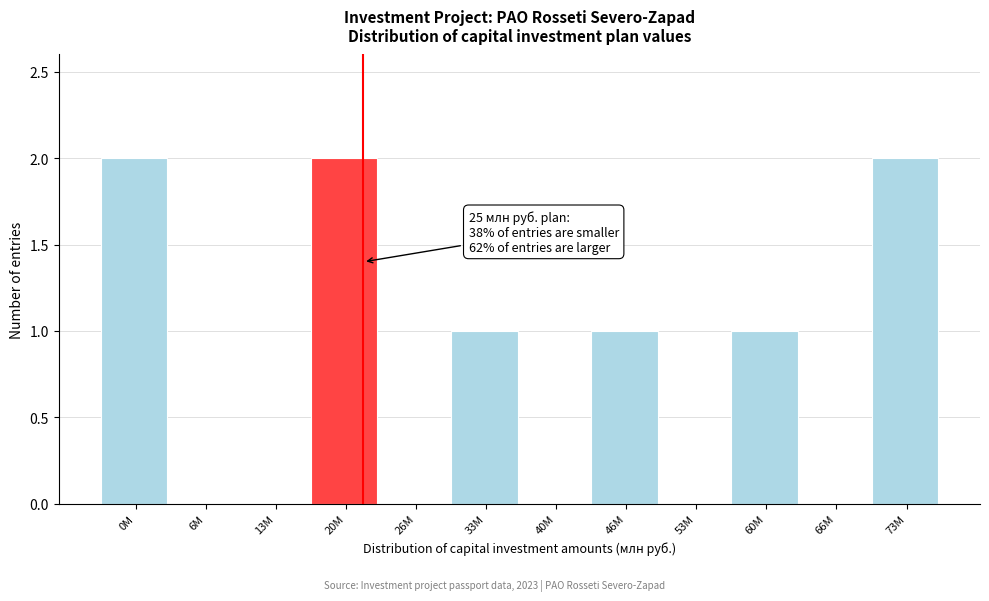

Reading left to right, transcribe all the data shown in this chart.

0M=2	6M=0	13M=0	20M=2	26M=0	33M=1	40M=0	46M=1	53M=0	60M=1	66M=0	73M=2